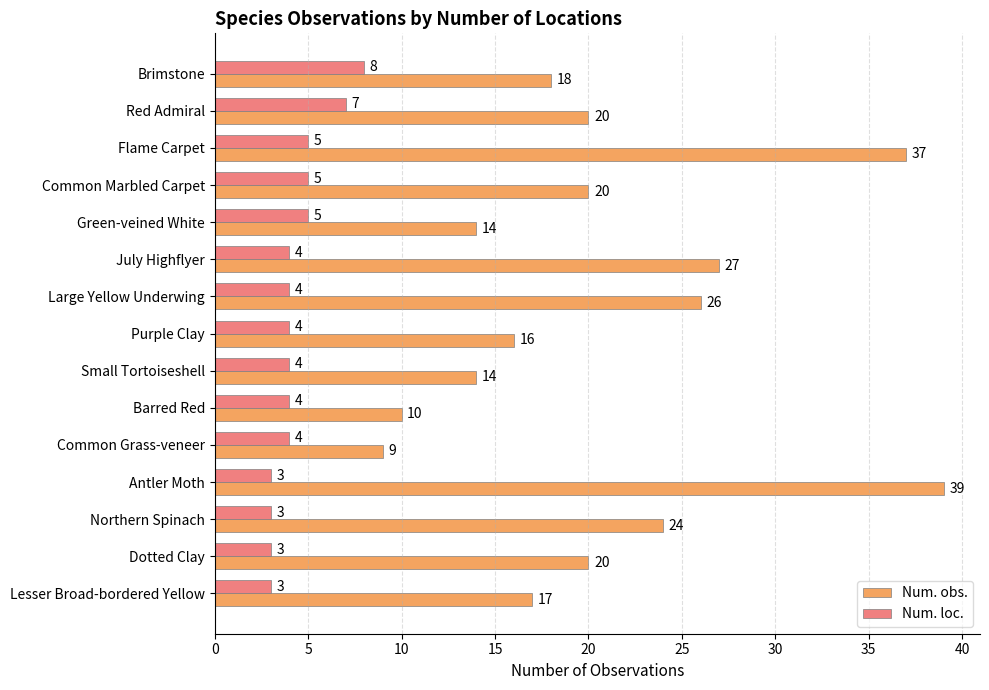

Count the Num. loc. values in the range 3 to 5.

13